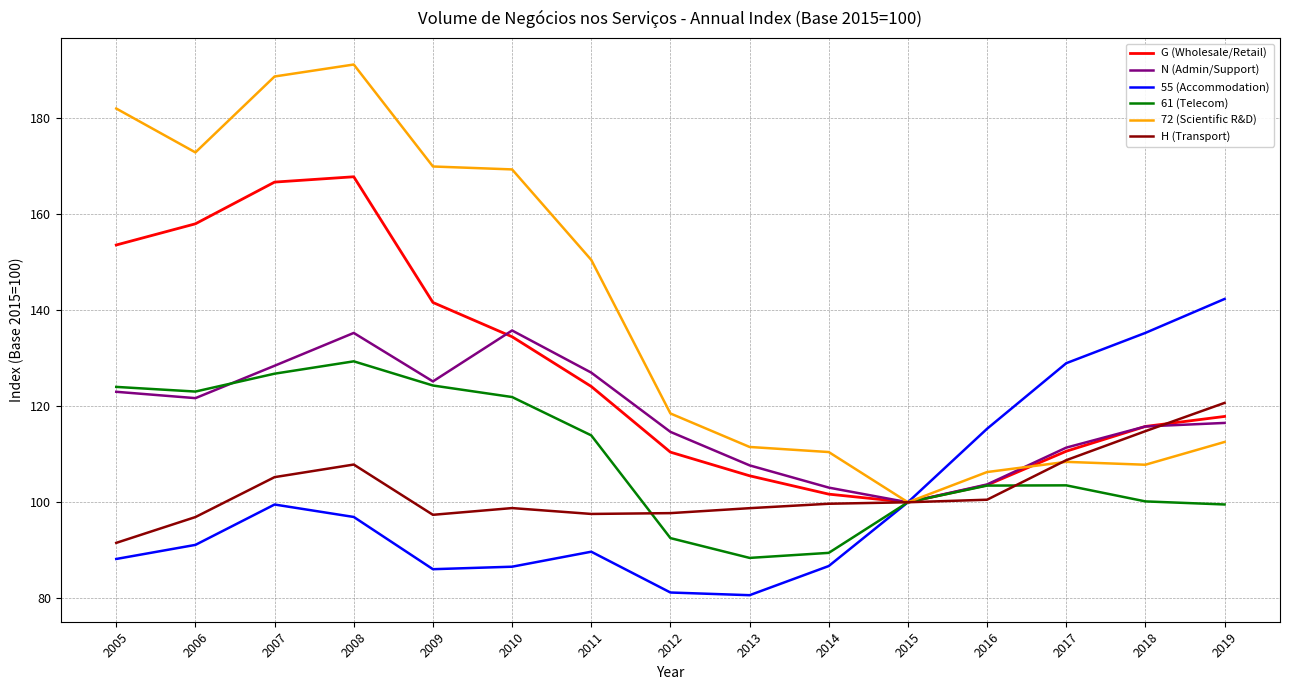

Between 2006 and 2017, which series saw the biggest shift?

72 (Scientific R&D)